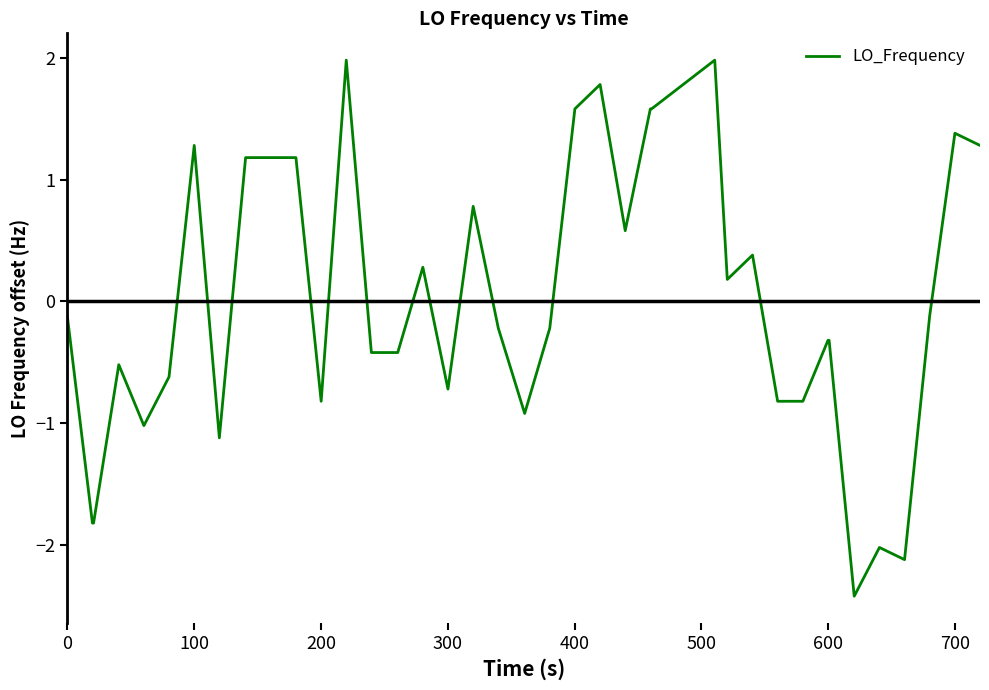

What is the smallest value displayed?

-2.4